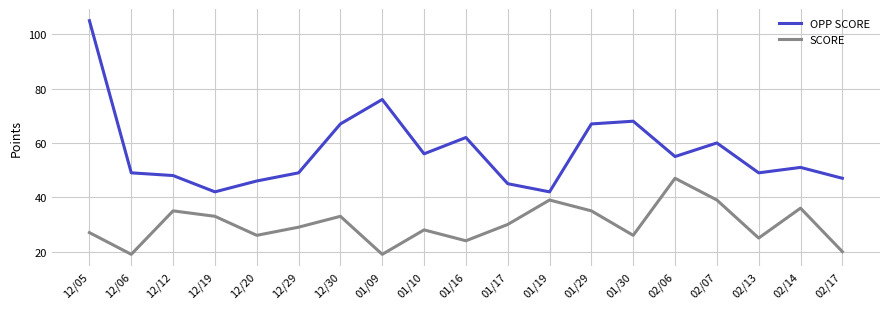

Which category has the highest value in the OPP SCORE series?

12/05